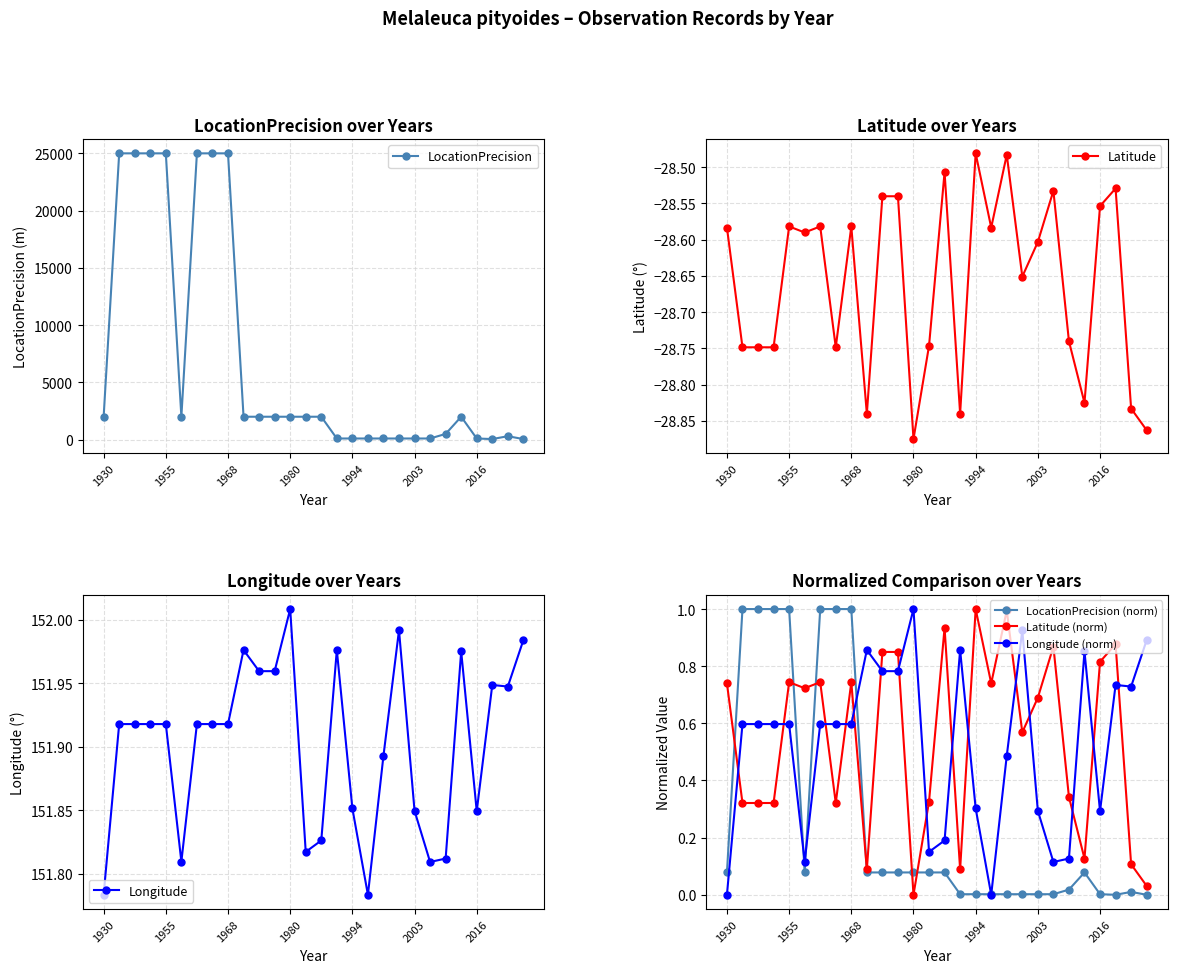

How many values in the LocationPrecision series exceed 2000?

7